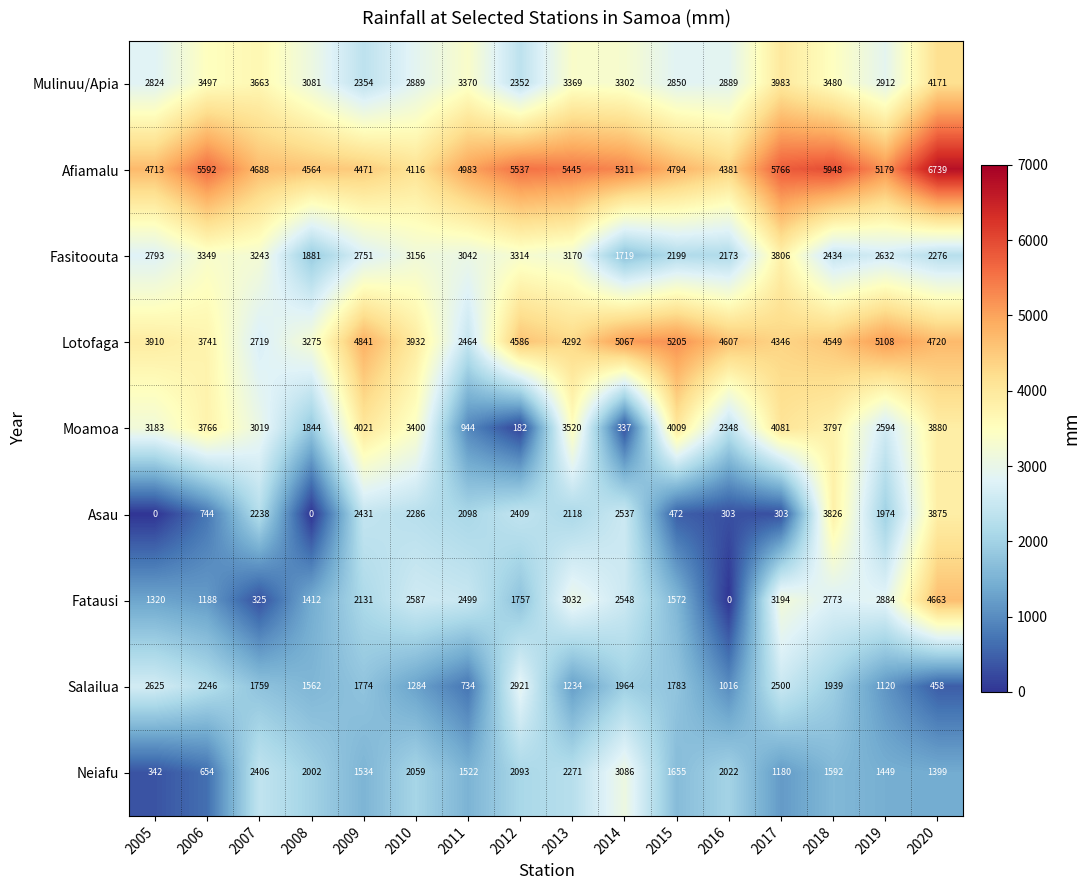

True or false: Afiamalu has a value of 7606 at 2019.

False